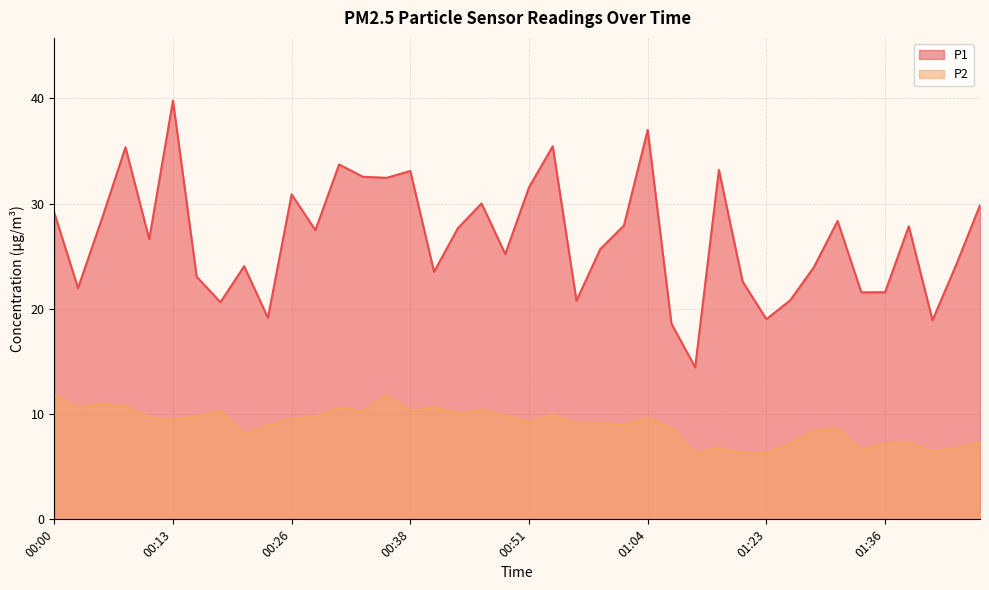

Which category has the lowest value in the P2 series?

01:15